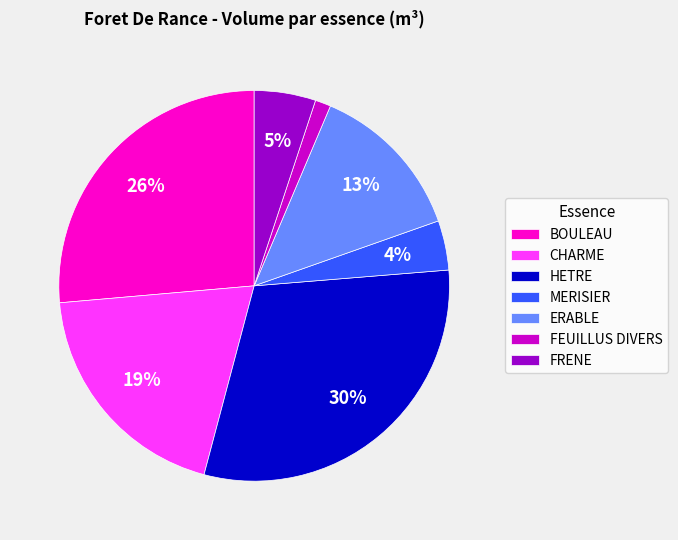

What is the ratio of the value at FRENE to the value at ERABLE?

0.4